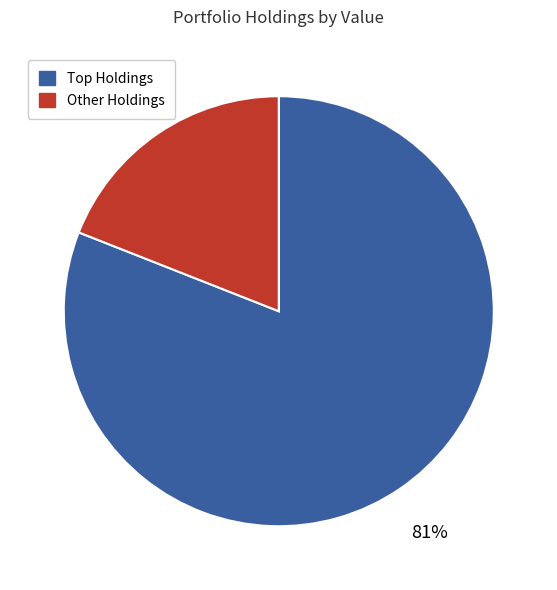

To the nearest percent, what is the difference between the largest and smallest slice percentages?

62%